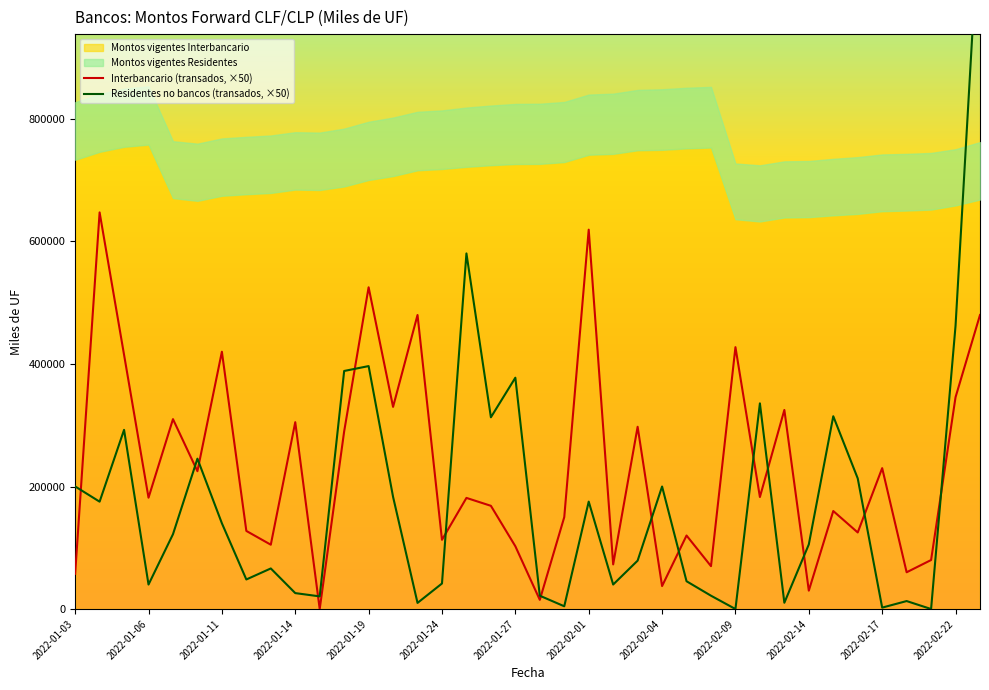

What value does the Residentes no bancos (transados, ×50) series have at 2022-01-27?

377635.4